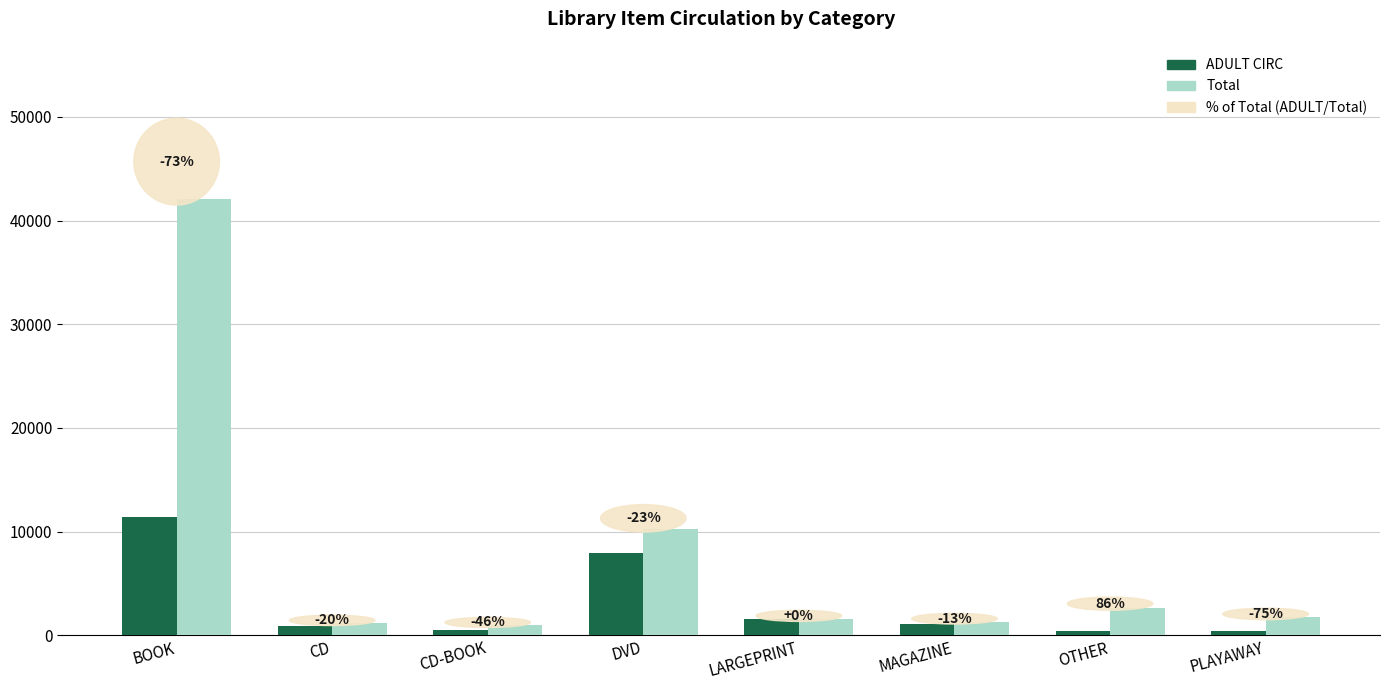

How many groups of bars are there?

8